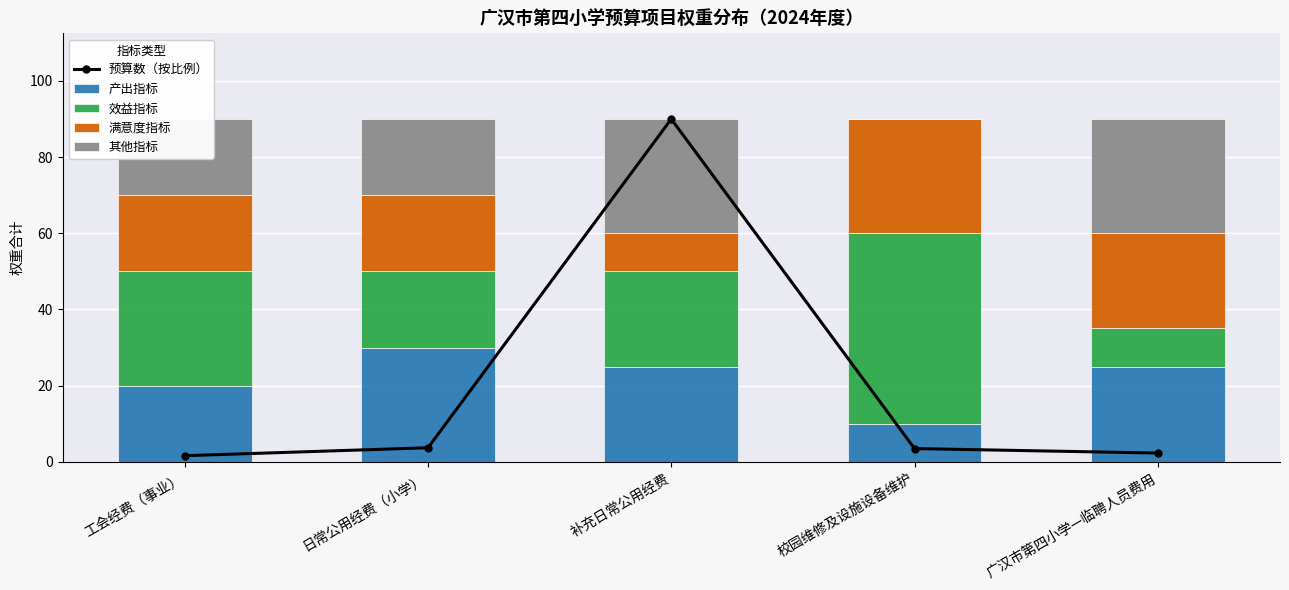

Reading left to right, transcribe all the data shown in this chart.

预算数（按比例）: 工会经费（事业）=1.6	日常公用经费（小学）=3.7	补充日常公用经费=90.0	校园维修及设施设备维护=3.5	广汉市第四小学—临聘人员费用=2.3
产出指标: 工会经费（事业）=20.0	日常公用经费（小学）=30.0	补充日常公用经费=25.0	校园维修及设施设备维护=10.0	广汉市第四小学—临聘人员费用=25.0
效益指标: 工会经费（事业）=30.0	日常公用经费（小学）=20.0	补充日常公用经费=25.0	校园维修及设施设备维护=50.0	广汉市第四小学—临聘人员费用=10.0
满意度指标: 工会经费（事业）=20.0	日常公用经费（小学）=20.0	补充日常公用经费=10.0	校园维修及设施设备维护=30.0	广汉市第四小学—临聘人员费用=25.0
其他指标: 工会经费（事业）=20.0	日常公用经费（小学）=20.0	补充日常公用经费=30.0	校园维修及设施设备维护=0.0	广汉市第四小学—临聘人员费用=30.0